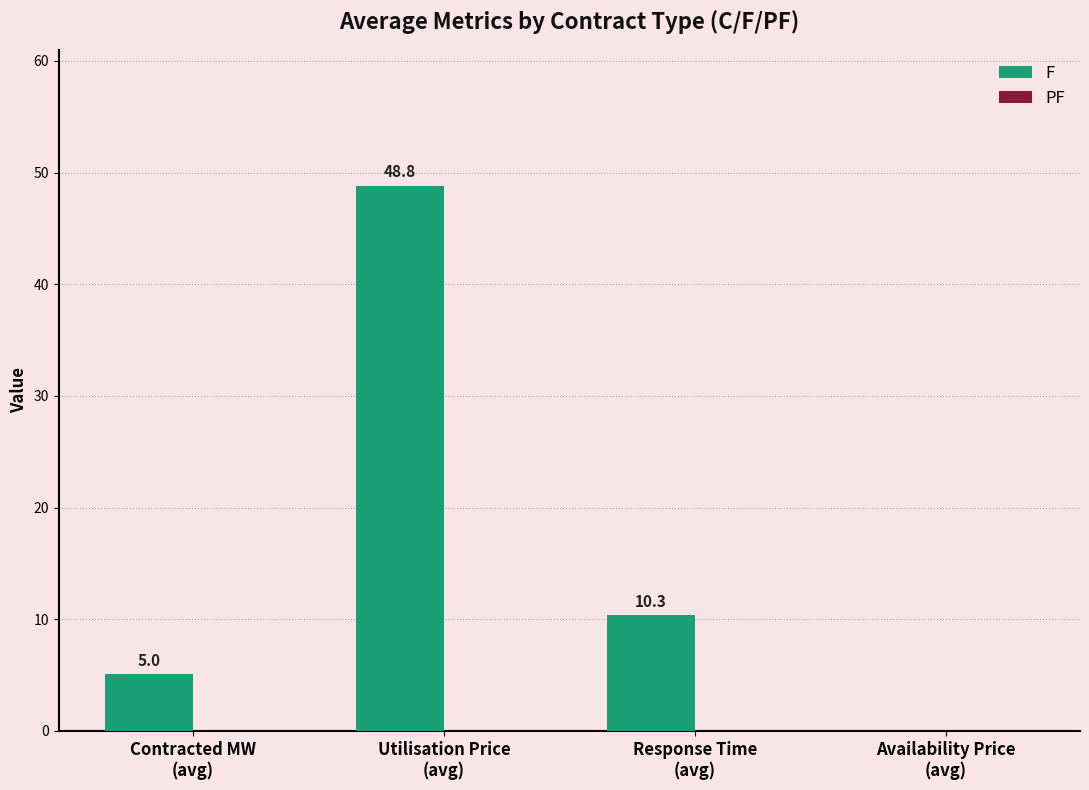

What is the greatest value displayed?

48.8